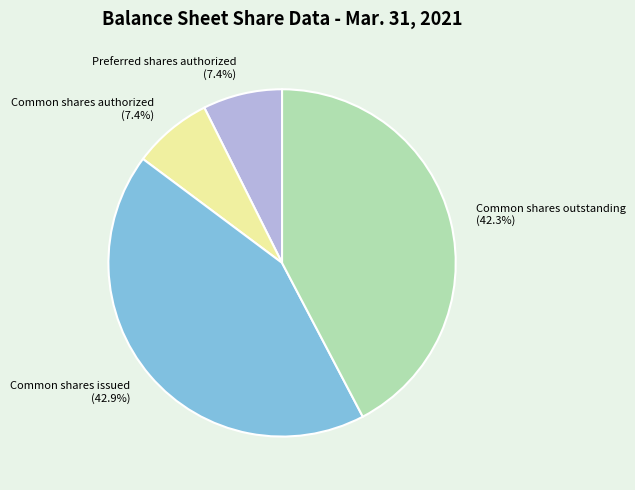

To the nearest percent, what is the combined percentage of Common shares issued and Common shares outstanding?

85%